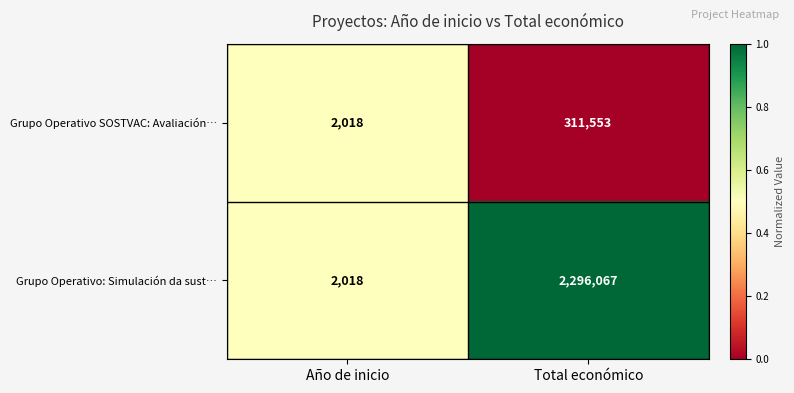

Which category has the lowest value in the Grupo Operativo: Simulación da sust… series?

Año de inicio